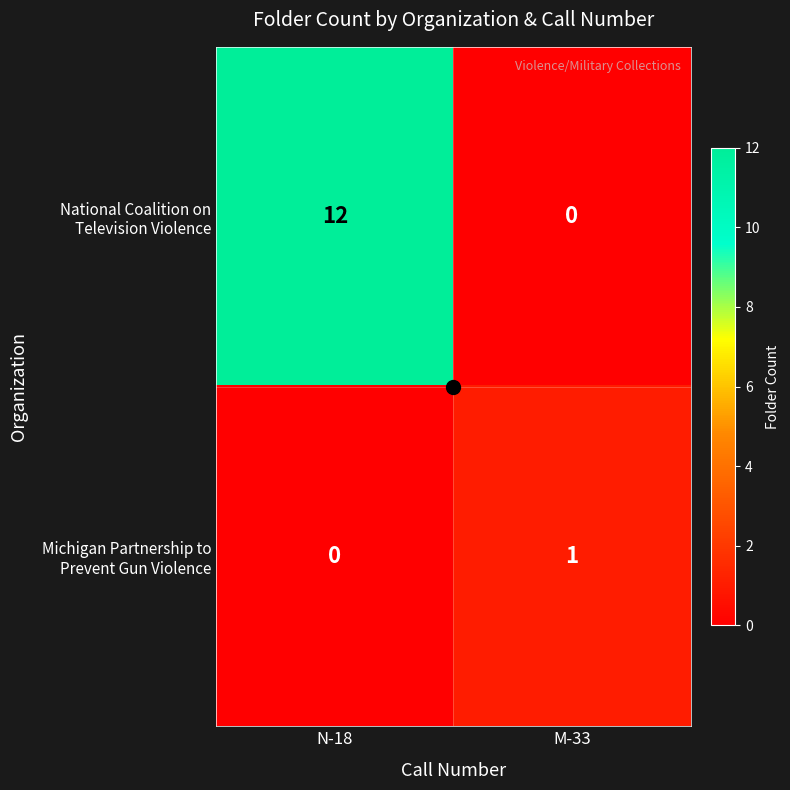

What is the maximum value shown in the chart?

12